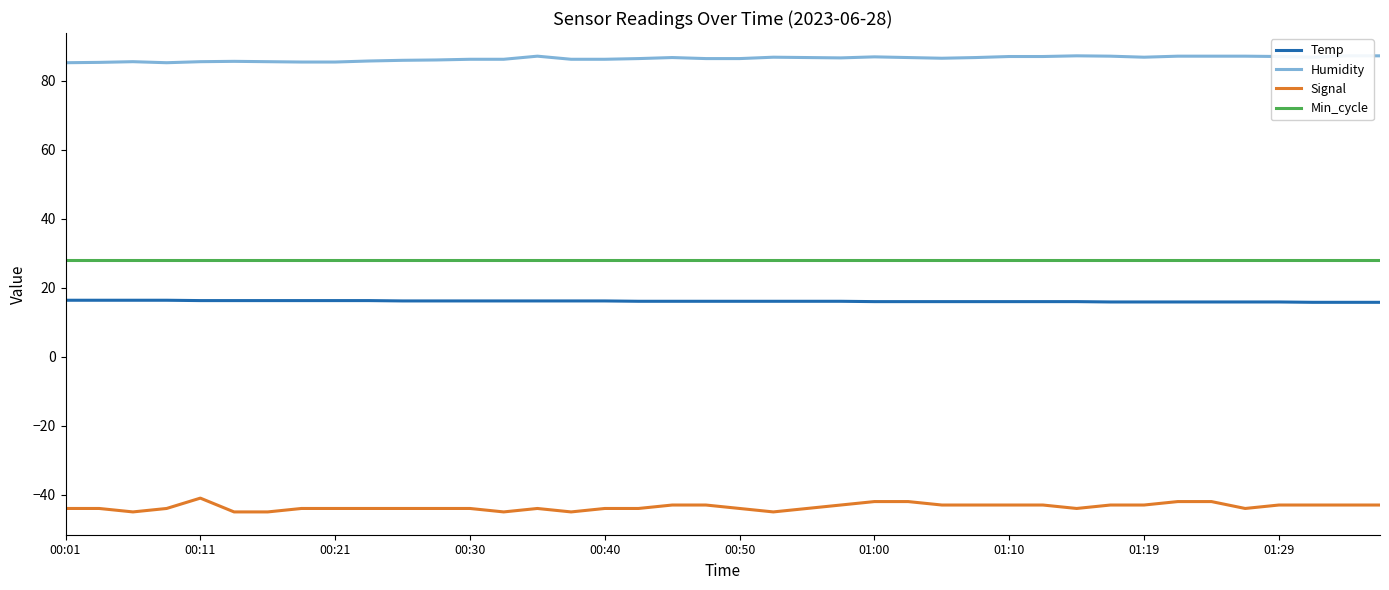

What is the difference between the maximum and minimum values in the Temp series?

0.6